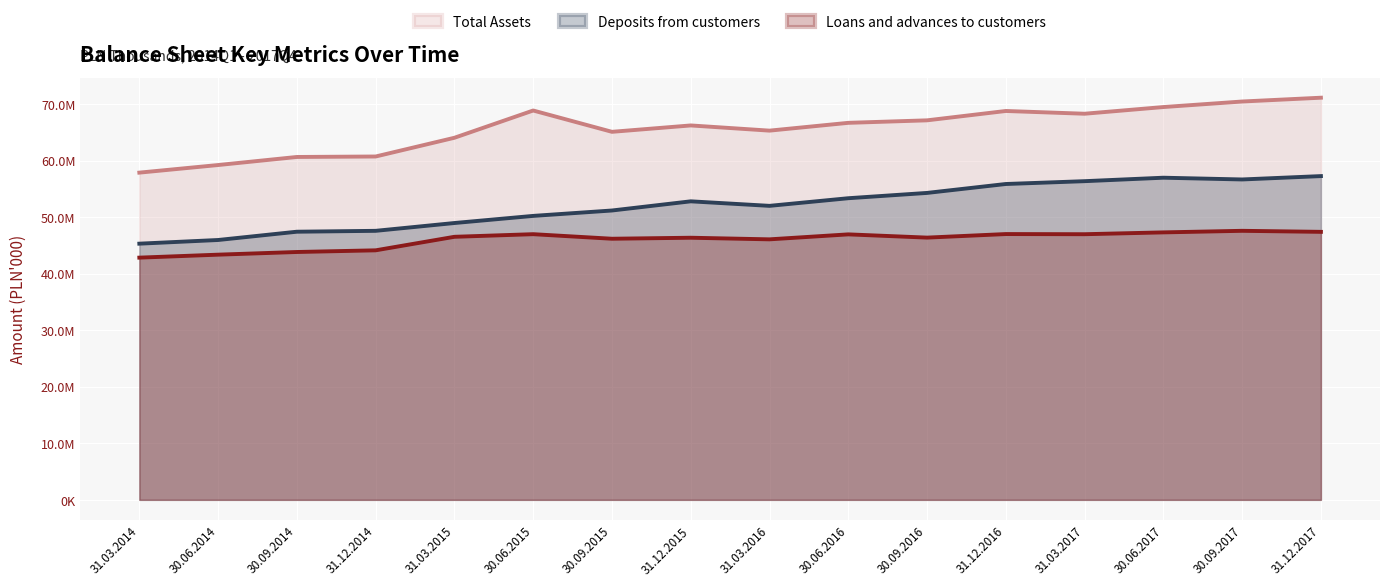

What is the label of the 1st point from the right?

31.12.2017